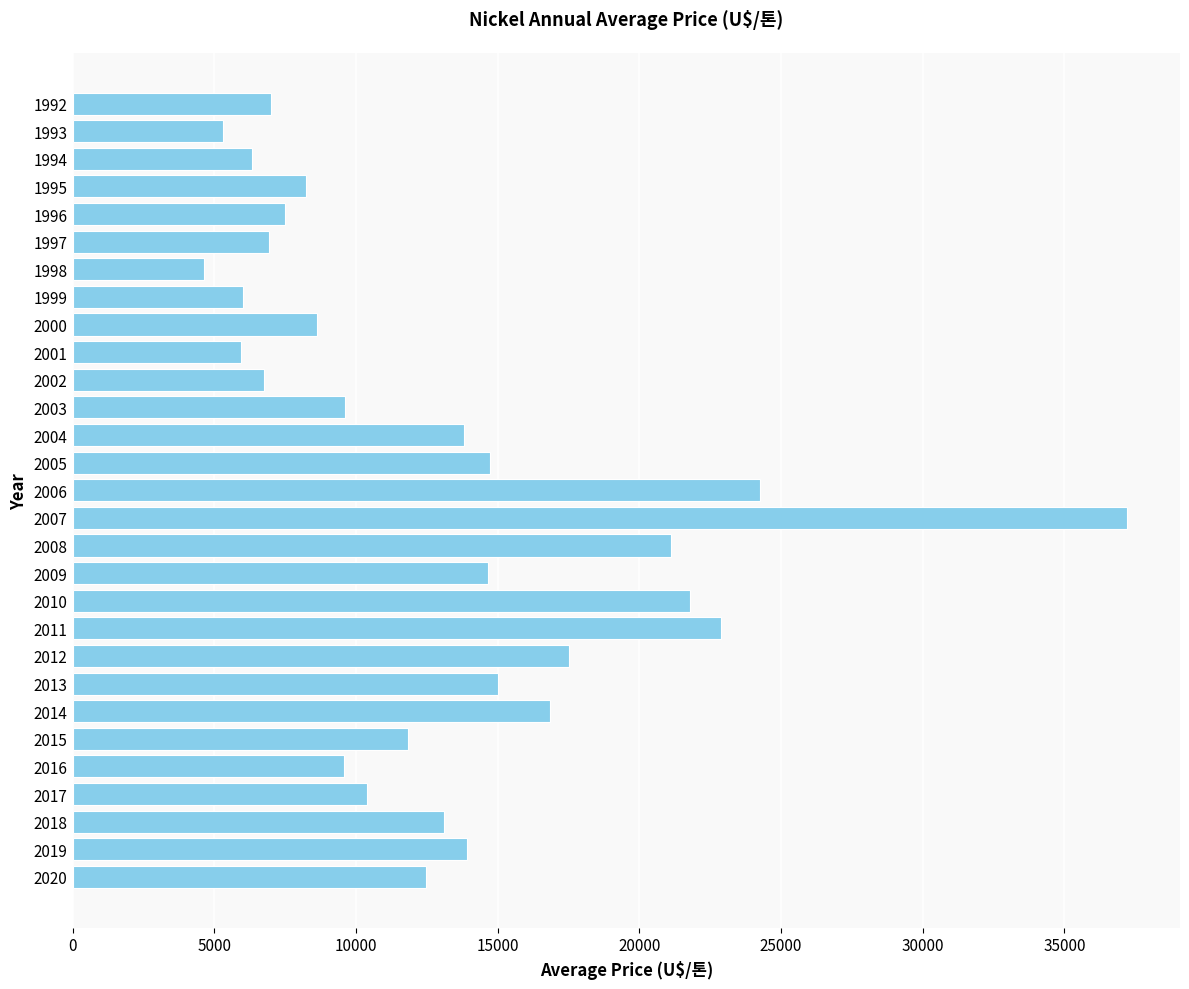

What is the value of the 9th bar from the top?

8640.1